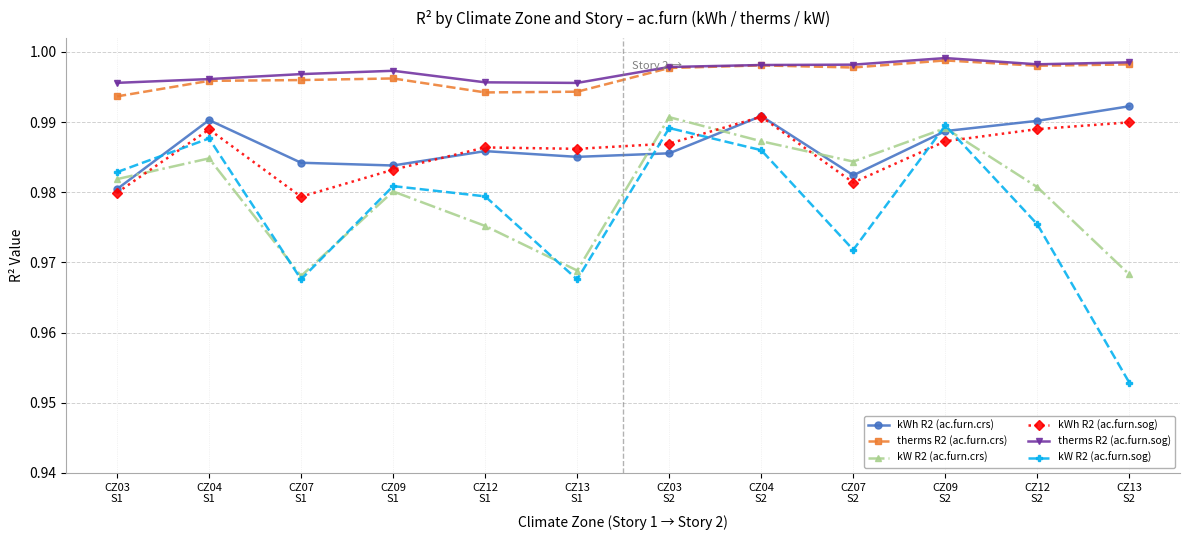

How many therms R2 (ac.furn.crs) values are between 0 and 1?

12